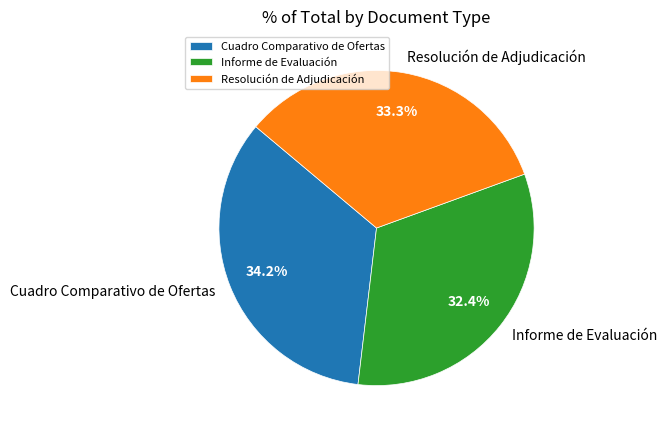

The Informe de Evaluación slice represents 39% of the pie. True or false?

False